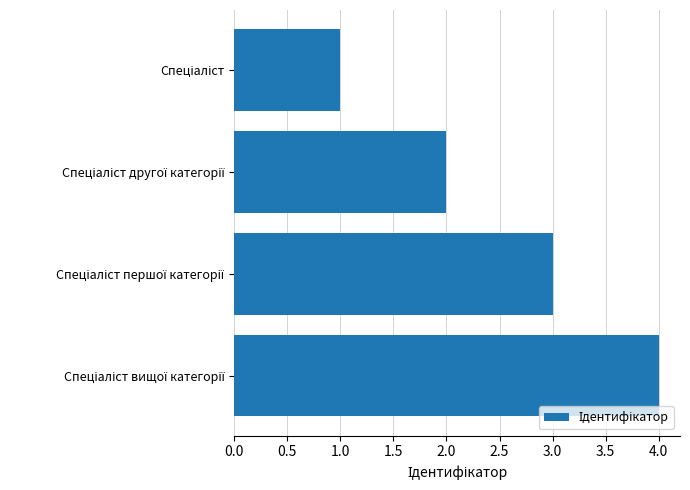

What is the greatest value displayed?

4